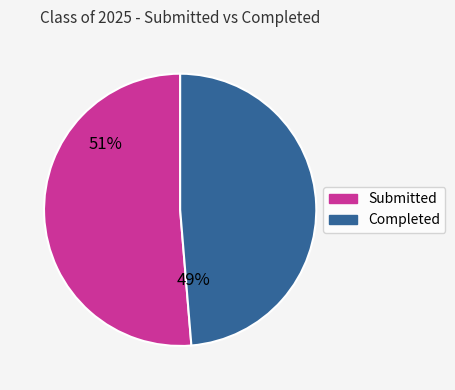

Is the sum of Submitted and Completed greater than half?

Yes